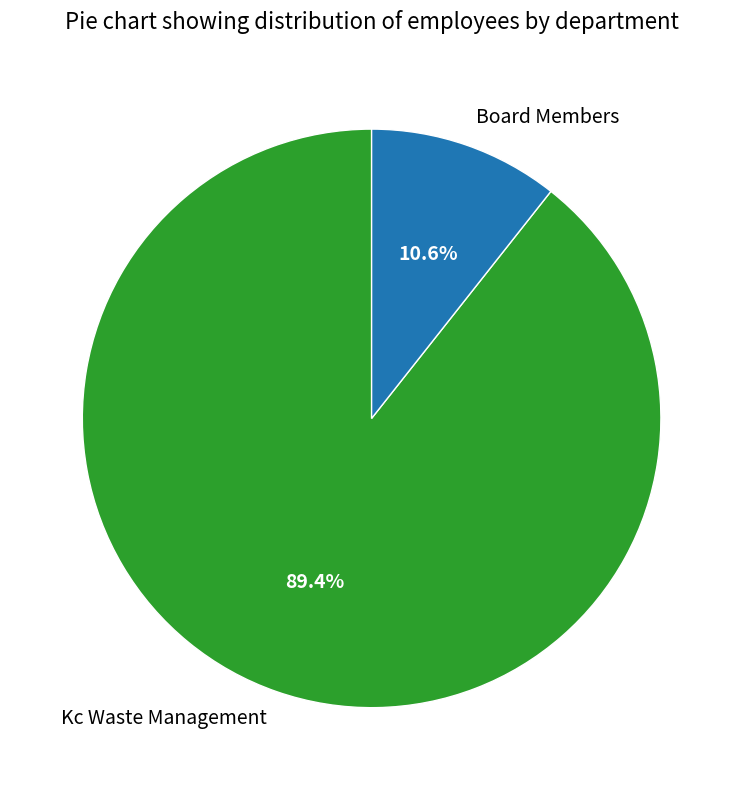

Is it true that Board Members is 11% of the pie?

True